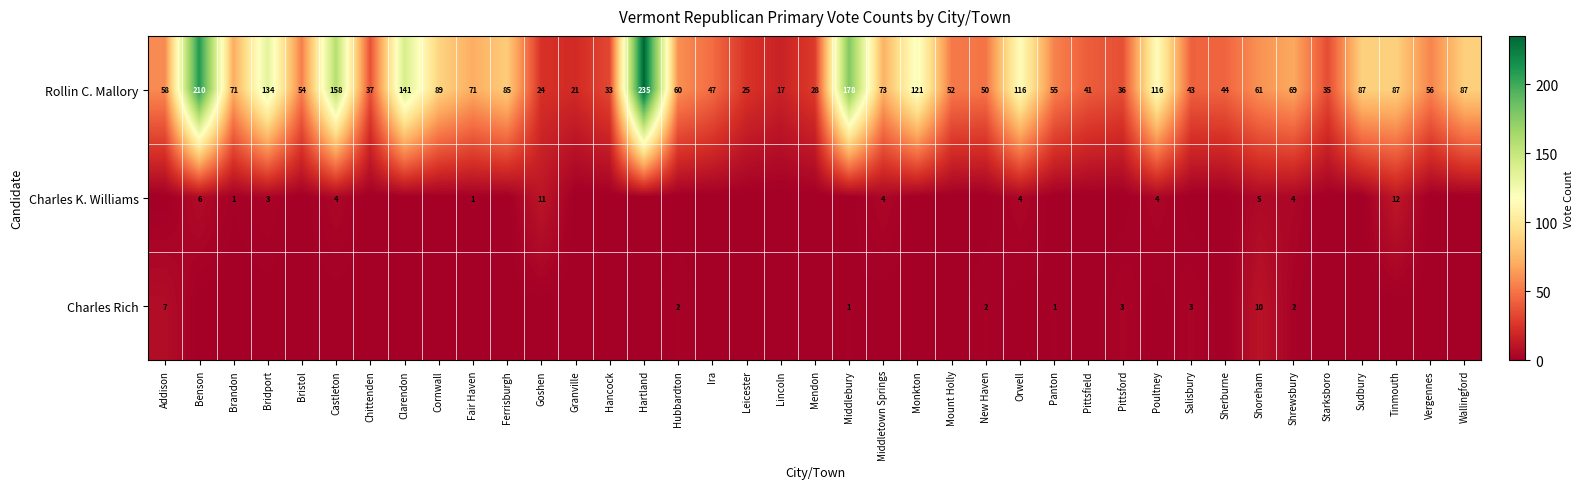

At which label does Rollin C. Mallory first exceed 60?

Benson